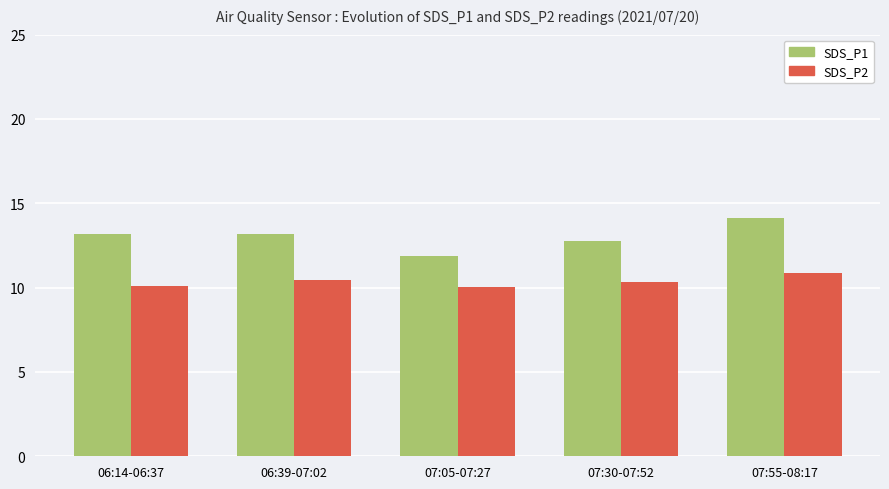

Reading left to right, transcribe all the data shown in this chart.

SDS_P1: 13.2	13.2	11.9	12.8	14.1
SDS_P2: 10.1	10.5	10.1	10.3	10.9